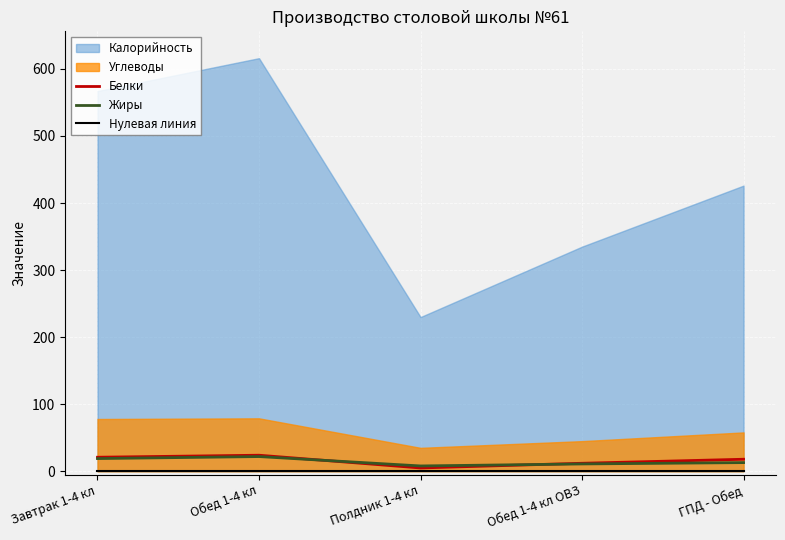

What is the value of the Белки point at the 4th from the left?

12